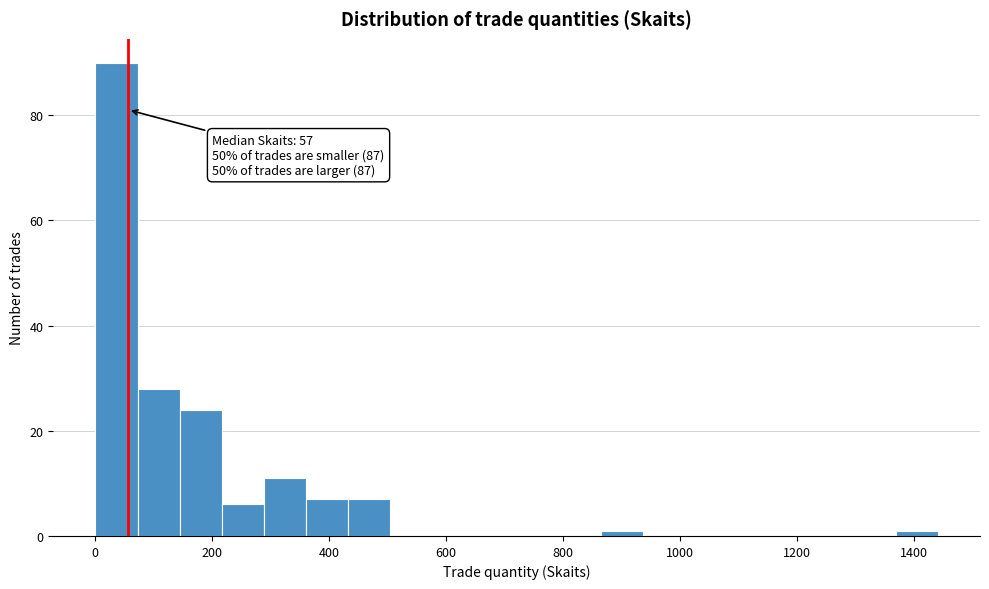

Around what value on the x-axis is the tallest bar? Give the approximate position of its centre, as read against the axis.

40